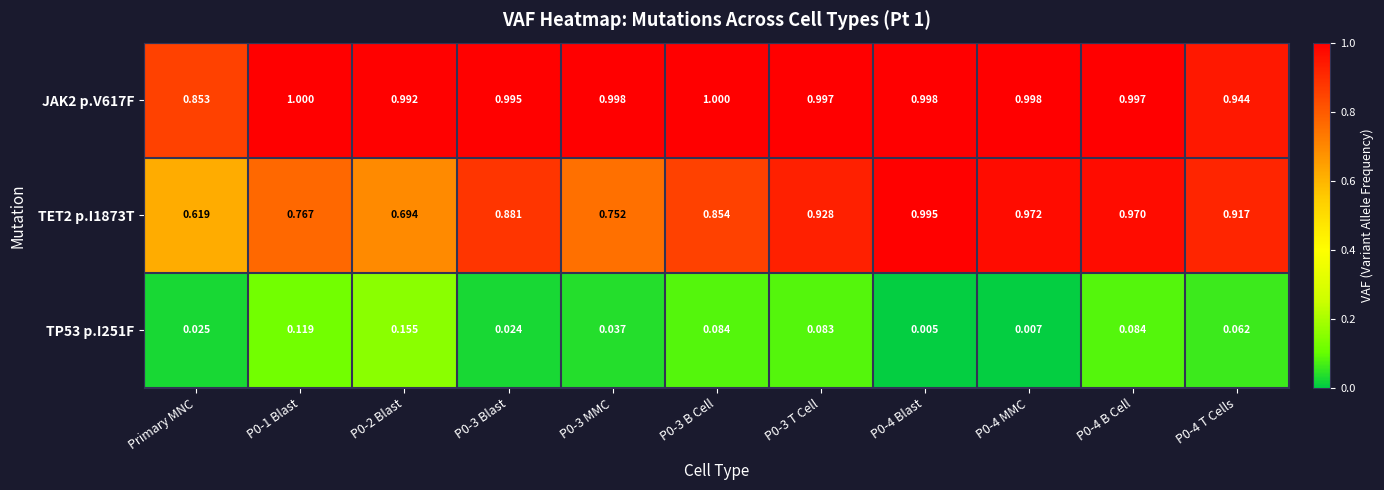

Count the number of data series in this chart.

3